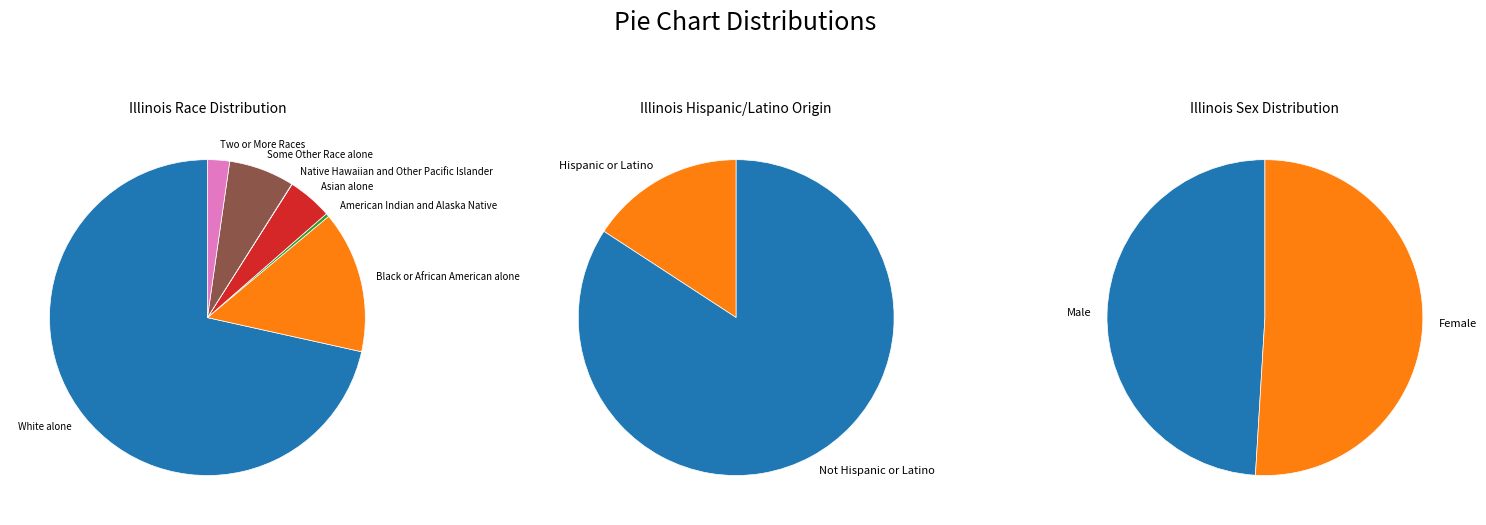

To the nearest percent, what percentage of the pie is Black or African American alone?

15%